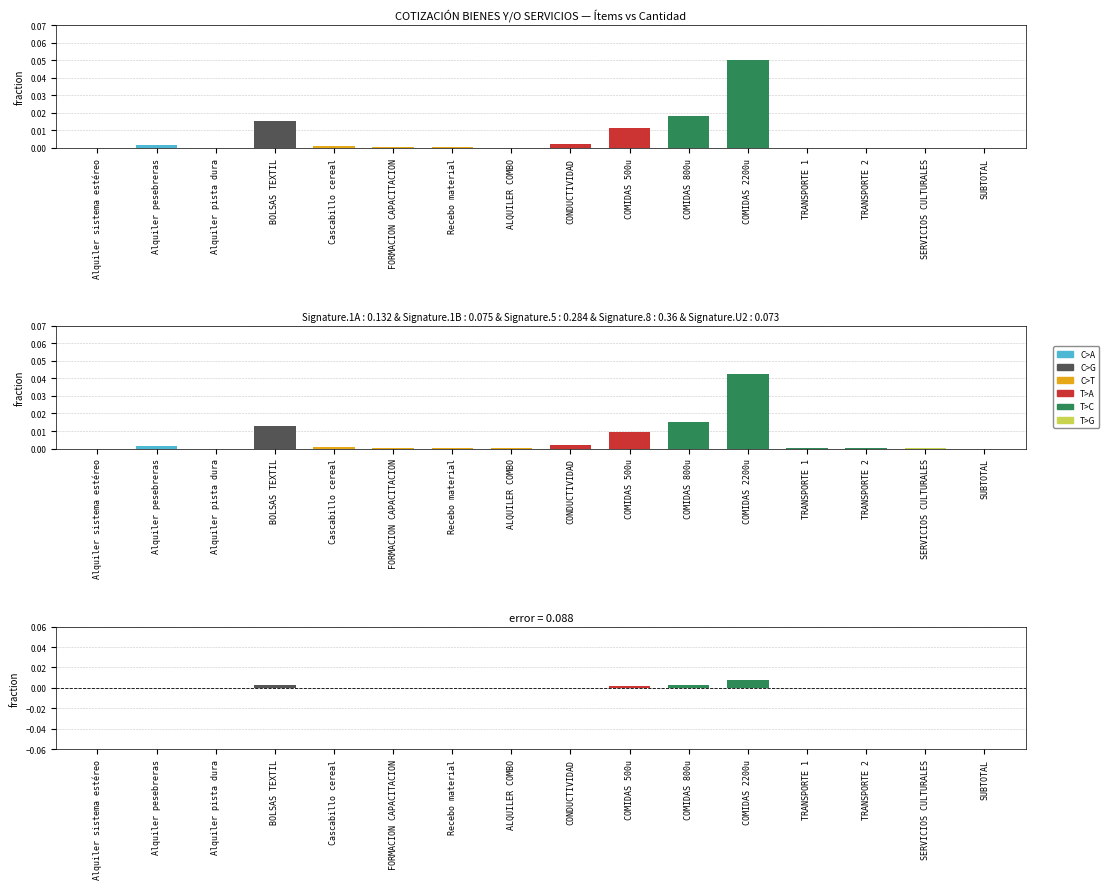

Are the bars grouped side by side (vs. stacked)?

No